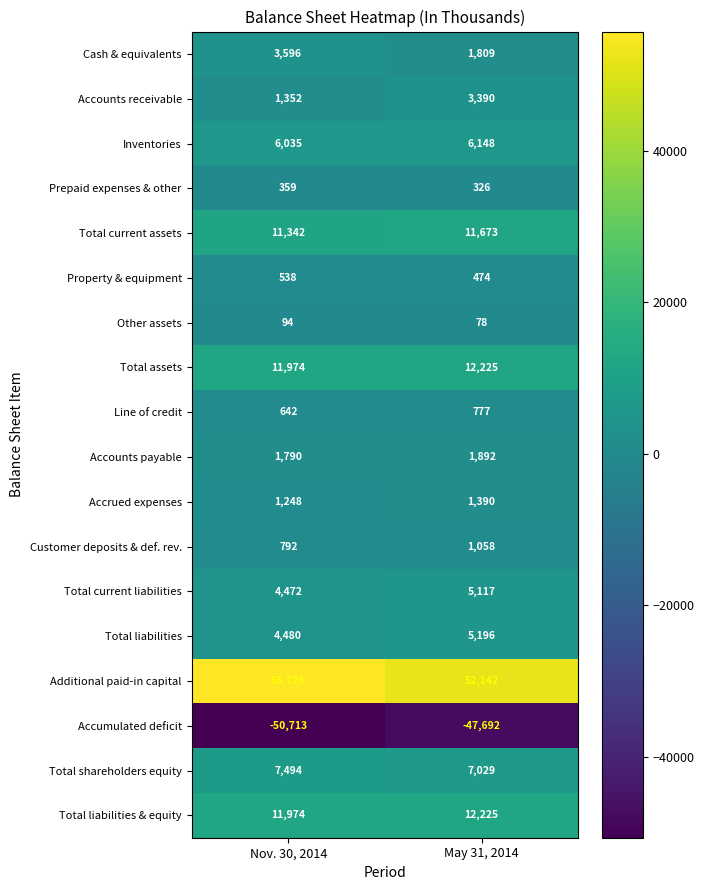

At how many categories does at least one series exceed 28181?

2